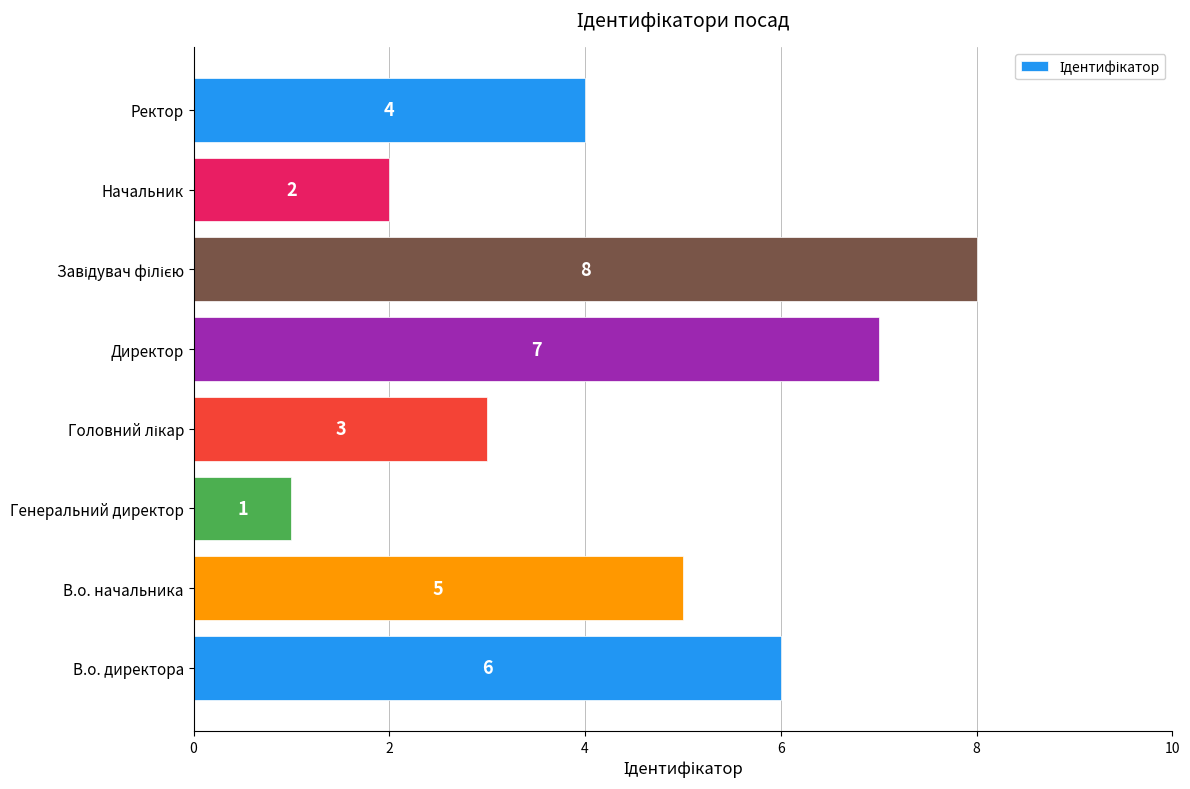

The chart shows a value of 7 at Директор. True or false?

True